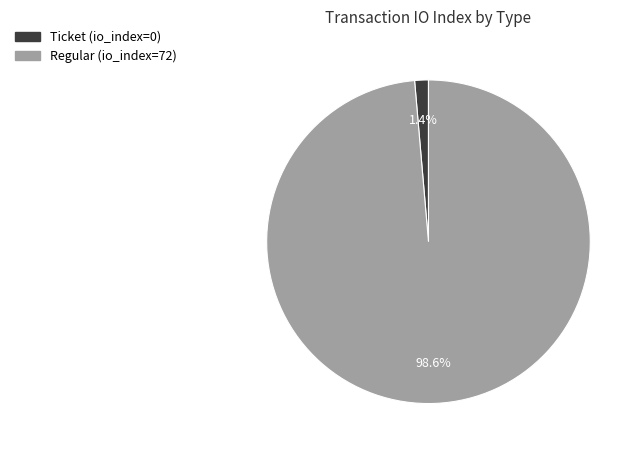

Is there a majority slice in this chart?

Yes